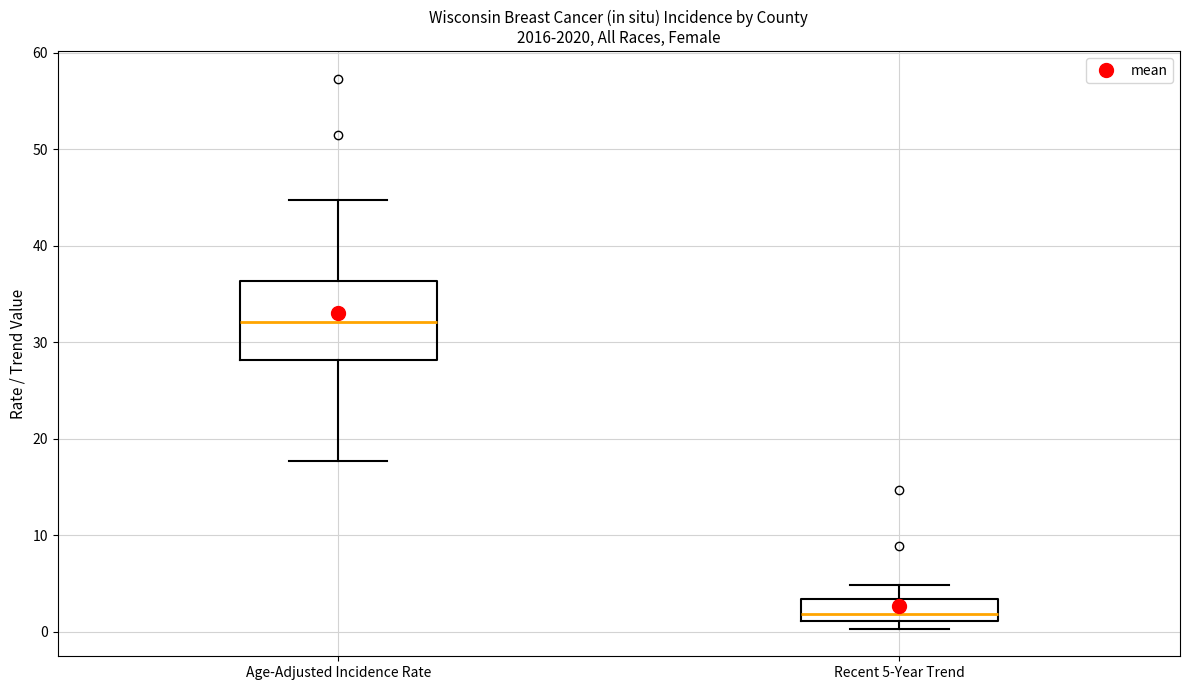

Reading left to right, read every box against the y-axis: the position of its median line, the range the box covers, and the ends of its whiskers. The values are not printed on the chart, so give them approximately, as read against the axis.

Age-Adjusted Incidence Rate: median 32, box 28 to 36, whiskers 18 to 45
Recent 5-Year Trend: median 2, box 1 to 3, whiskers 0 to 5